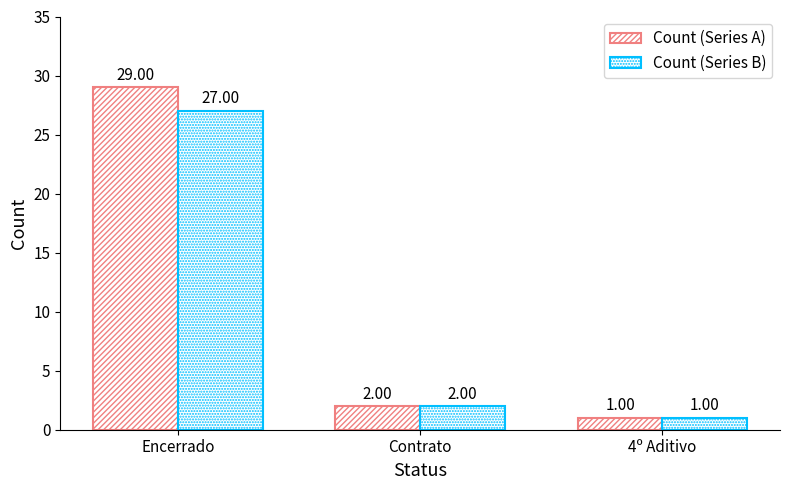

Count the number of categories in the chart.

3